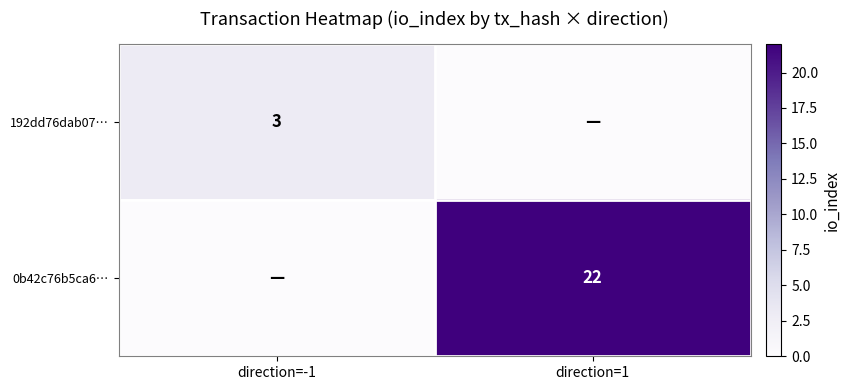

Is it true that 0b42c76b5ca6… equals 32 at direction=1?

False